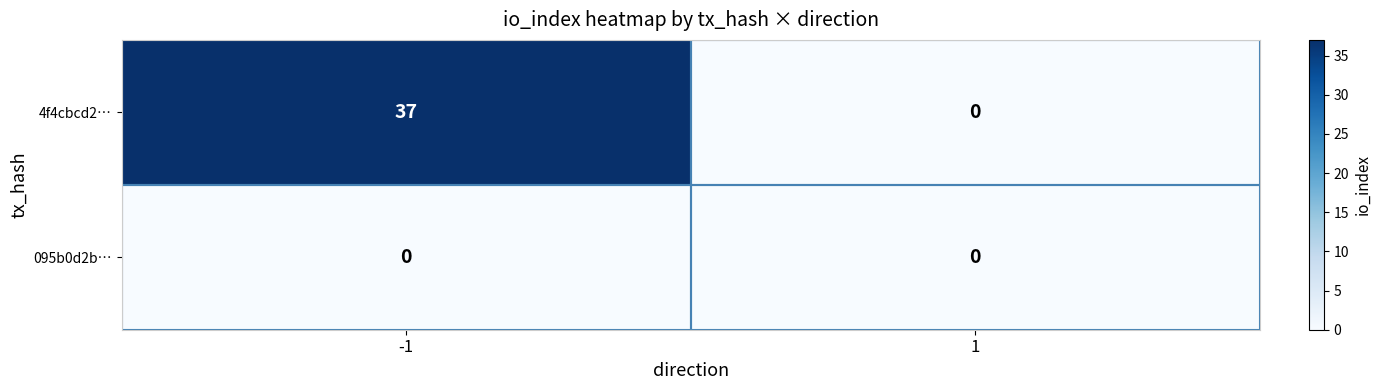

Between -1 and 1, which series saw the biggest shift?

4f4cbcd2…